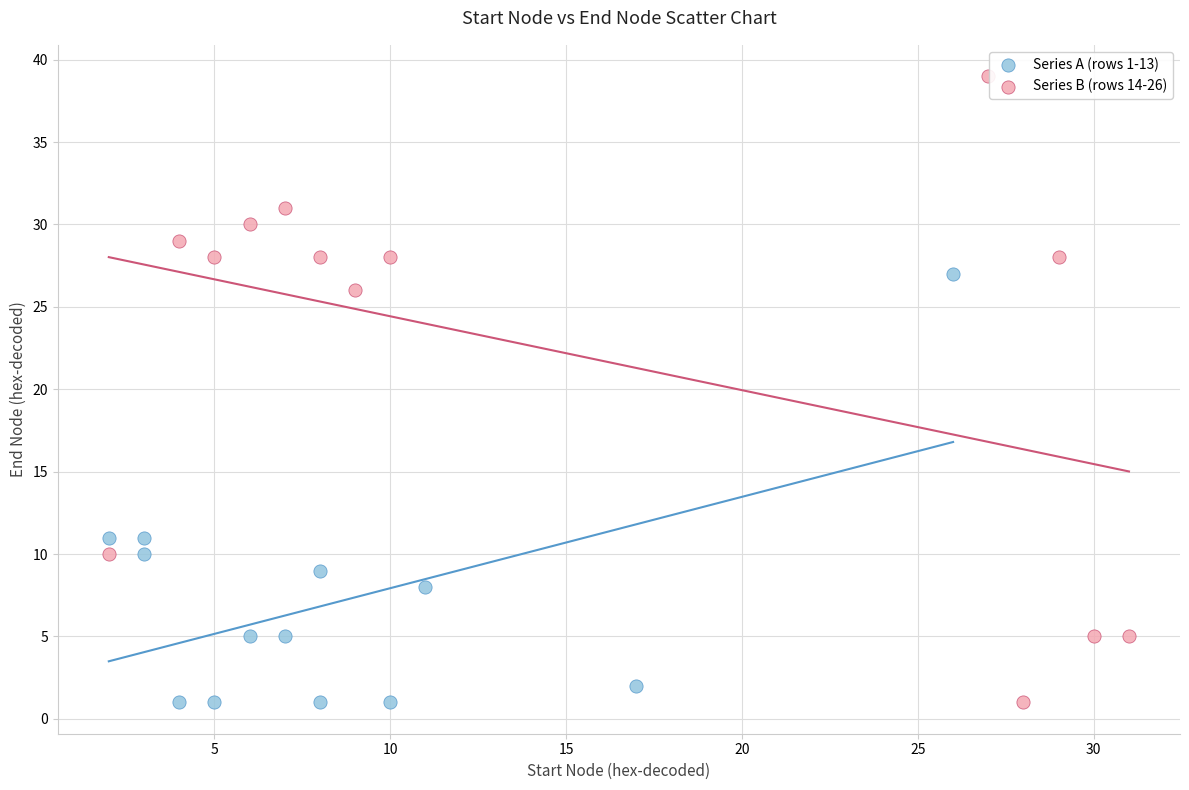

Which series has the widest spread of Y values?

Series B (rows 14-26)